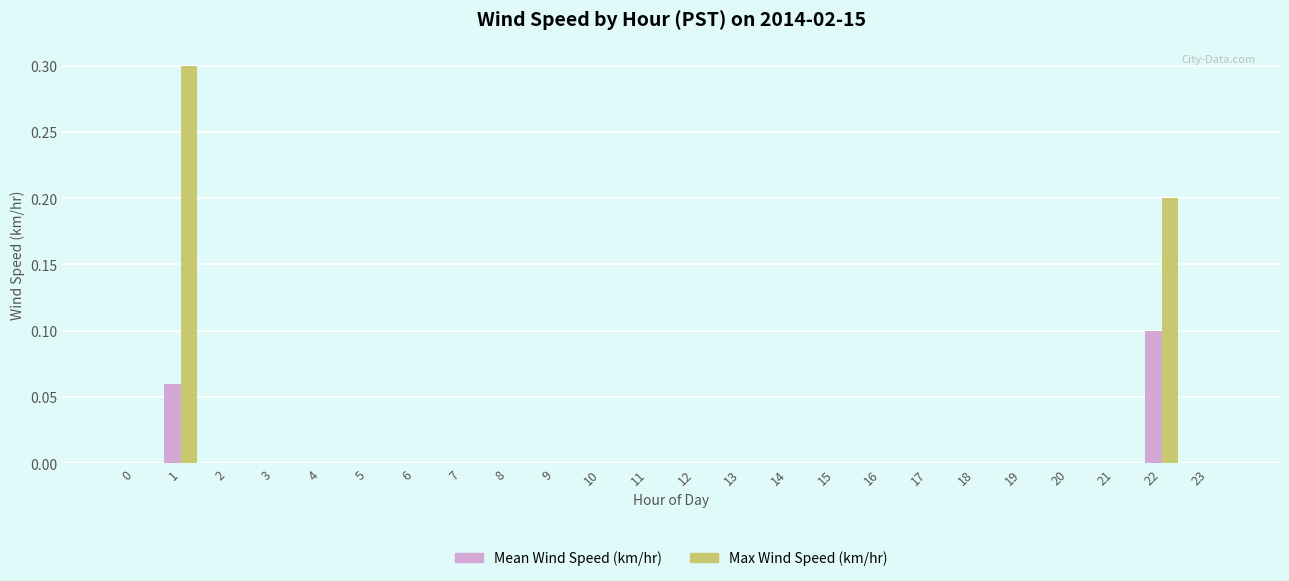

What is the greatest value displayed?

0.3